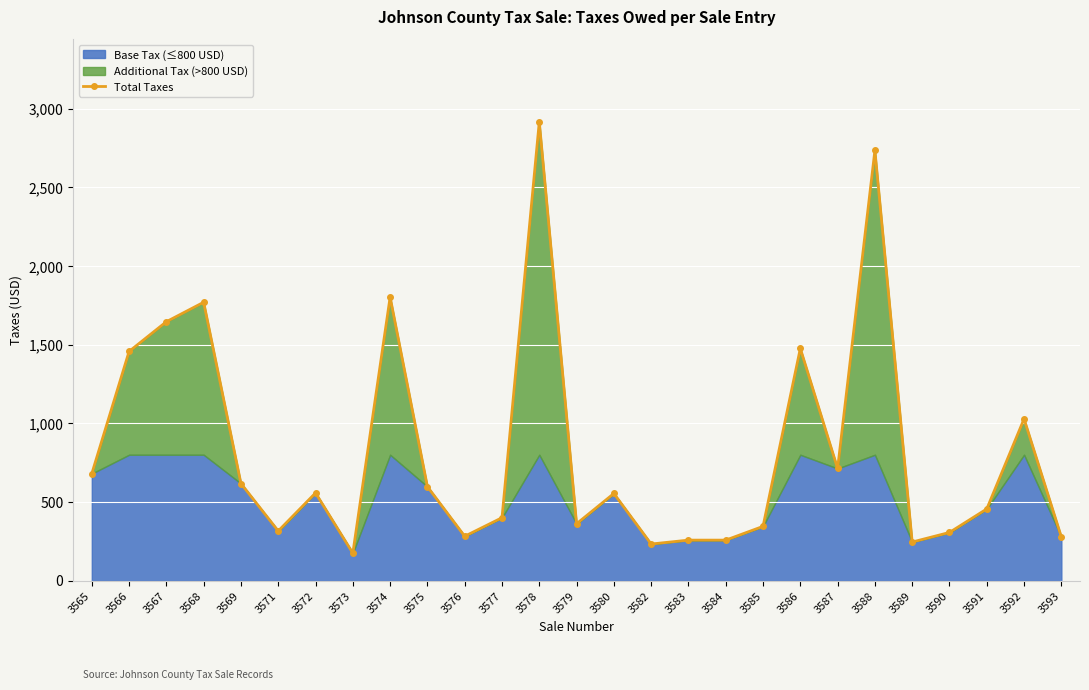

The chart shows a value of 61.6 at 3582. True or false?

False